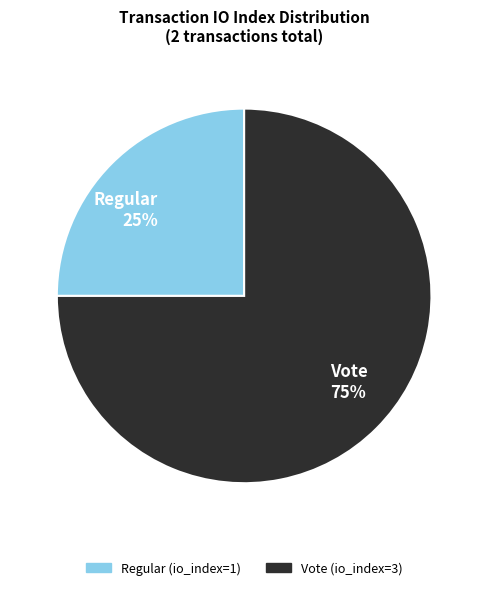

To the nearest percent, what is the difference between the Regular and Vote slice percentages?

50%